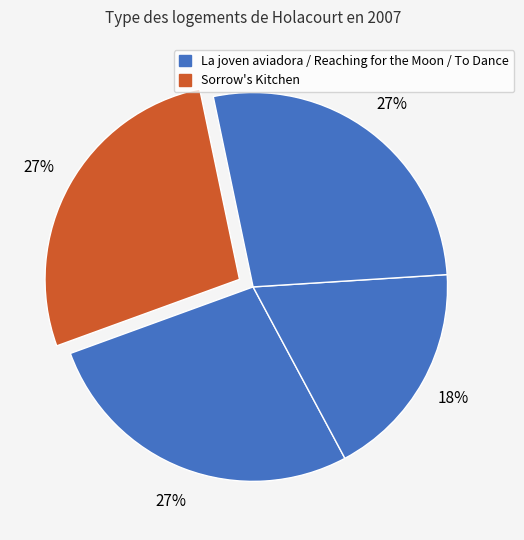

What is the smallest slice in the pie chart?

Reaching for the Moon